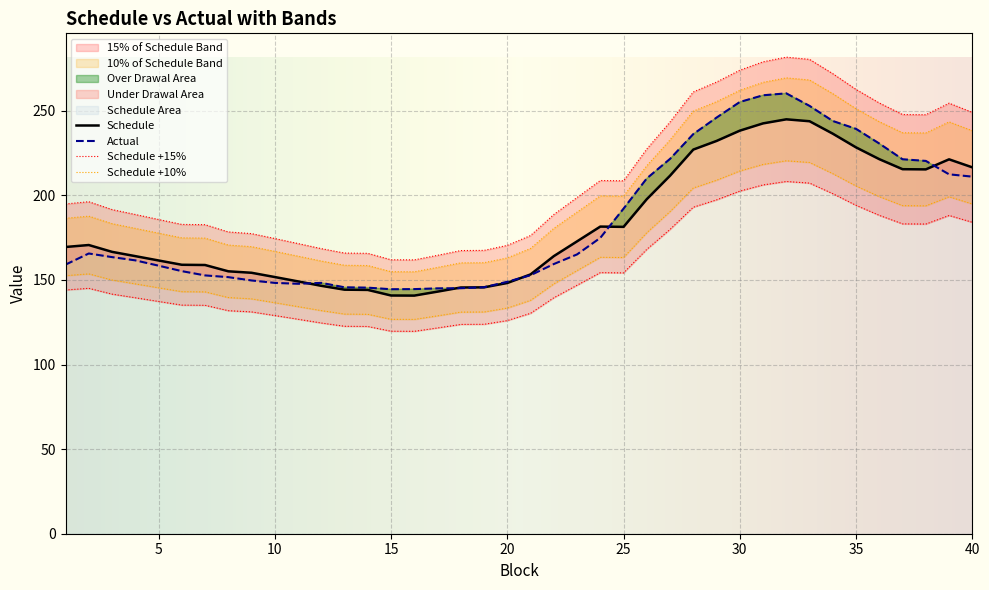

Which series ends up on top after the final intersection of Schedule and Actual?

Schedule